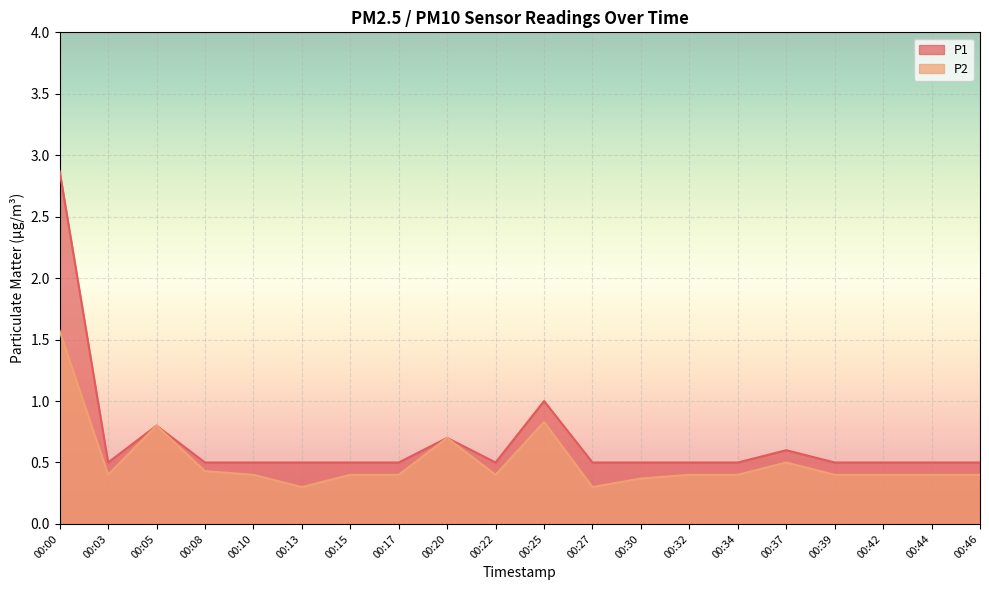

Which category has the highest value in the P2 series?

00:00